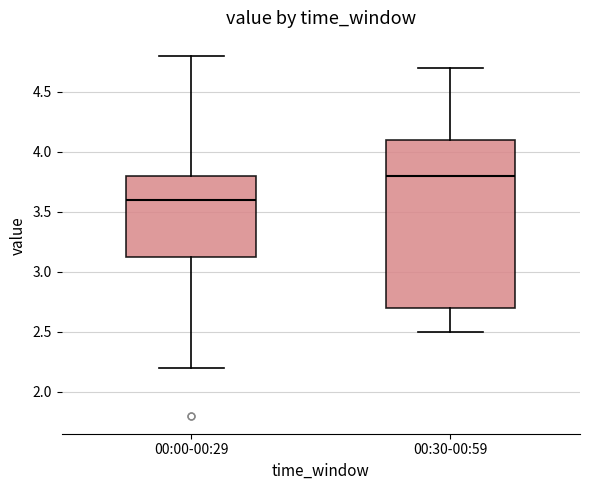

Reading left to right, read every box against the y-axis: the position of its median line, the range the box covers, and the ends of its whiskers. The values are not printed on the chart, so give them approximately, as read against the axis.

00:00-00:29: median 3.60, box 3.15 to 3.80, whiskers 2.20 to 4.80
00:30-00:59: median 3.80, box 2.70 to 4.10, whiskers 2.50 to 4.70